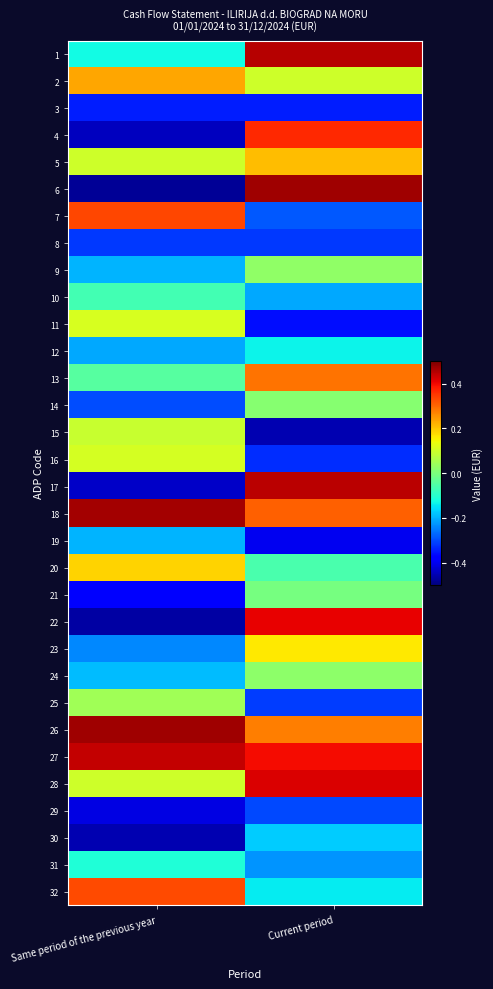

Which series has the largest total across all categories?

27